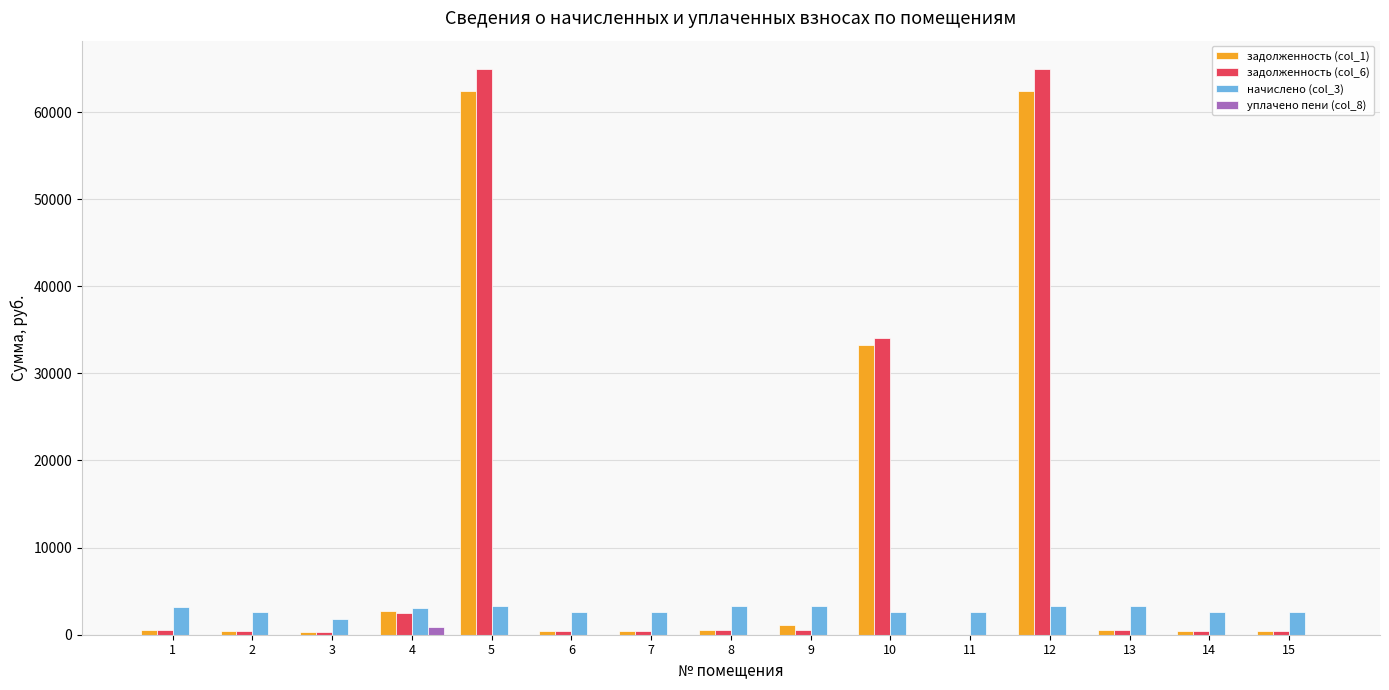

Is the value of уплачено пени (col_8) at 5 greater than the value of задолженность (col_1) at 12?

No